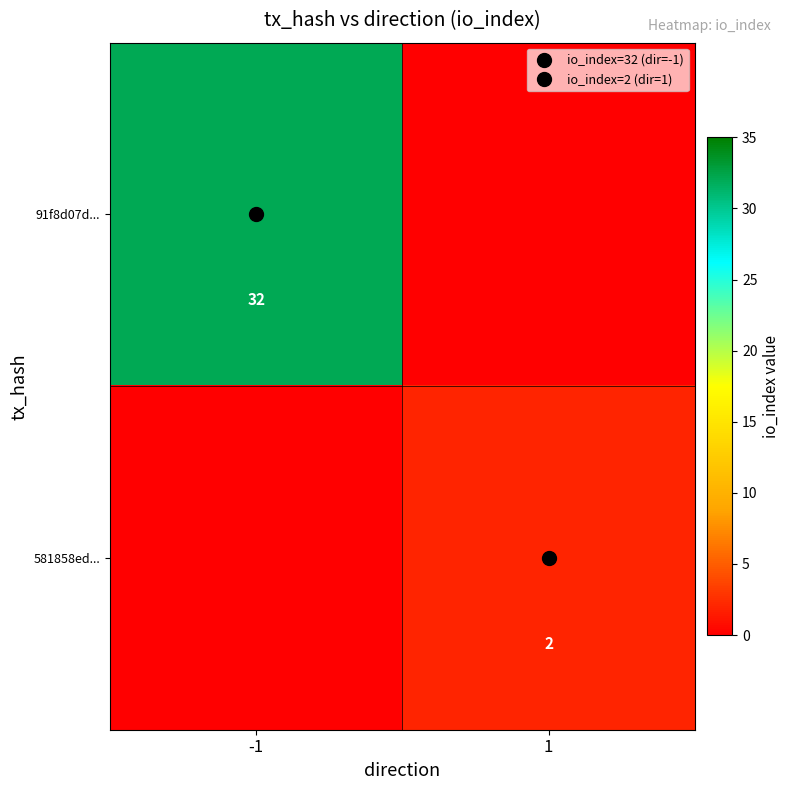

What is the spread (max minus min) of values at 1?

2